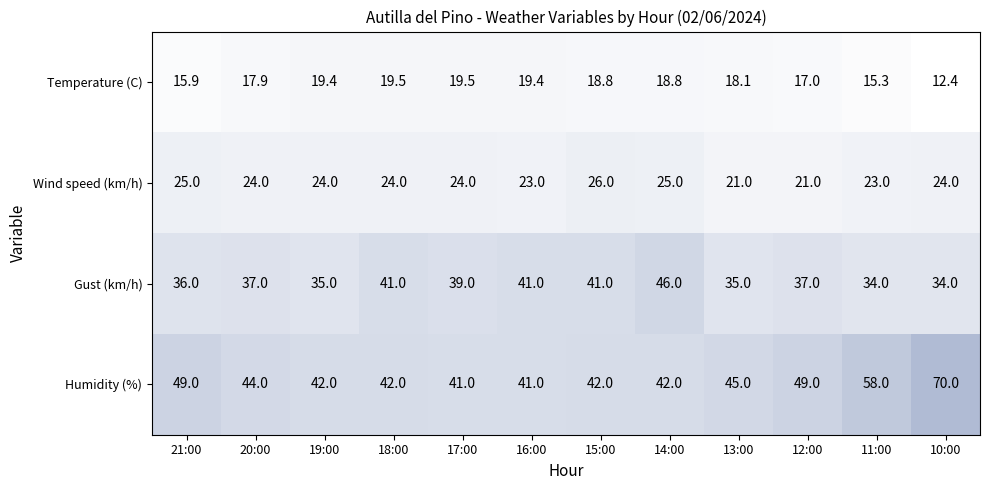

Rank the series by their maximum value, from highest to lowest.

Humidity (%), Gust (km/h), Wind speed (km/h), Temperature (C)